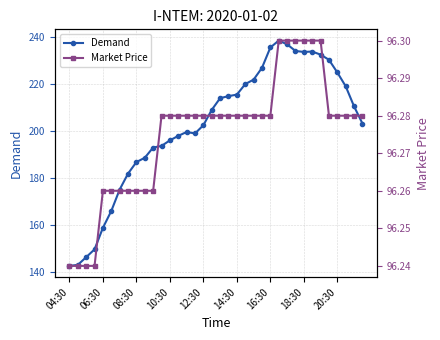

Rank the series by their maximum value, from highest to lowest.

Demand, Market Price